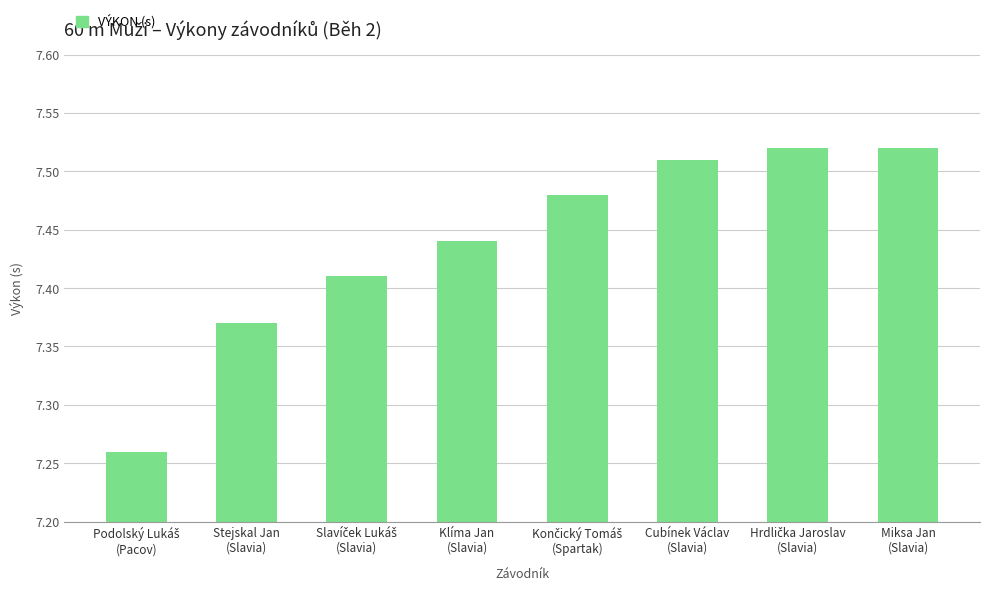

How many values are between 7 and 8?

8